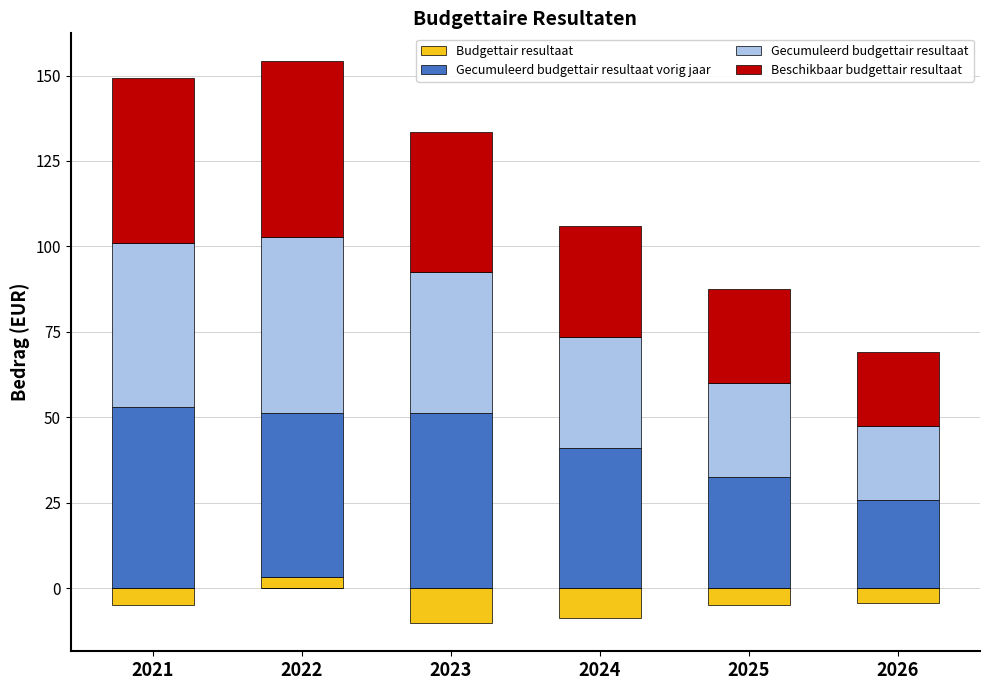

What is the value of the Gecumuleerd budgettair resultaat bar at the 1st from the left?

48.1